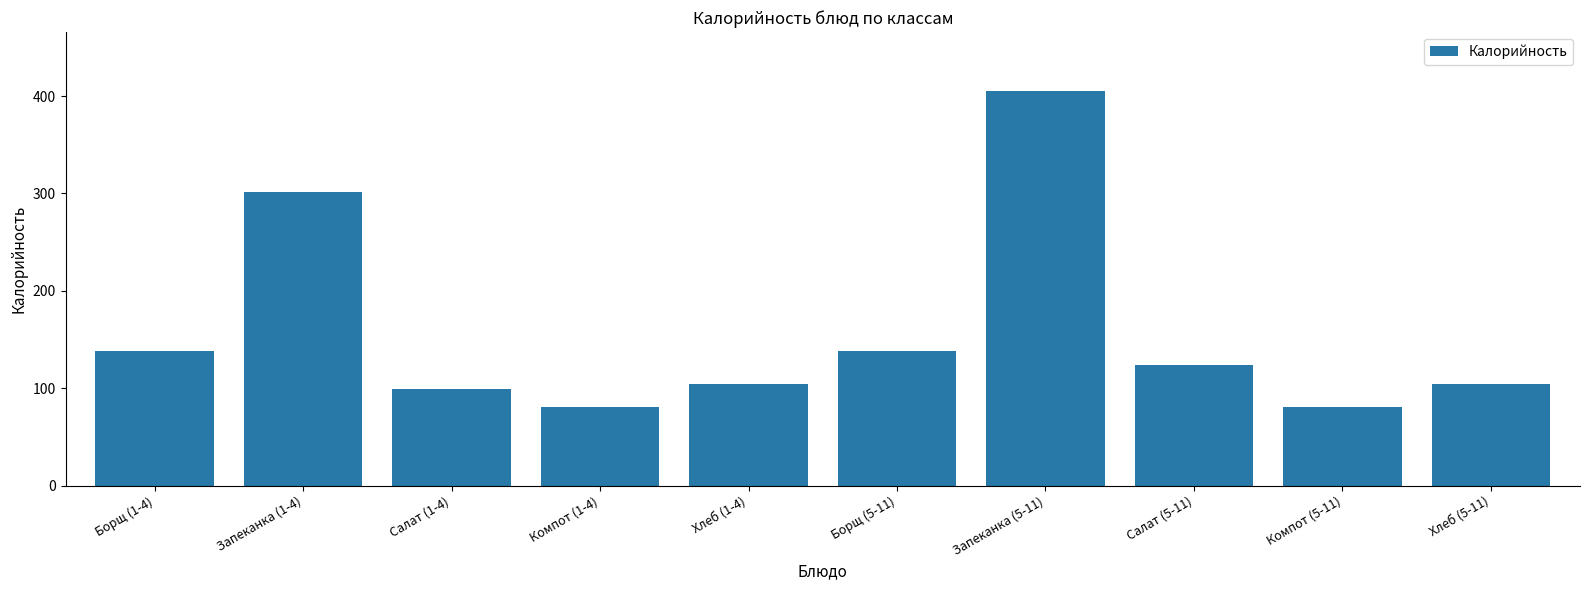

What is the label of the 9th bar from the right?

Запеканка (1-4)